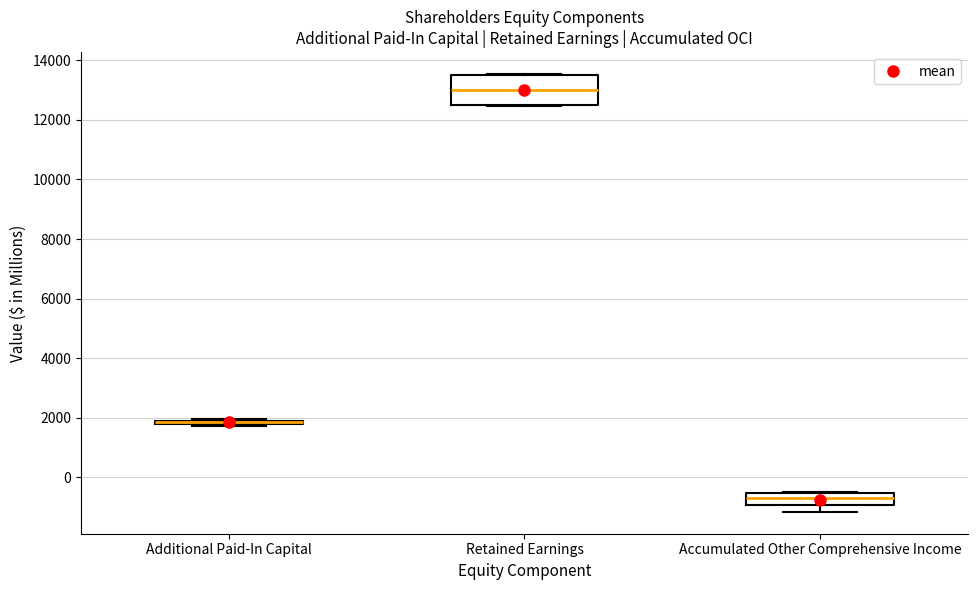

Comparing the boxes themselves (not the whiskers), which one is the tallest?

Retained Earnings